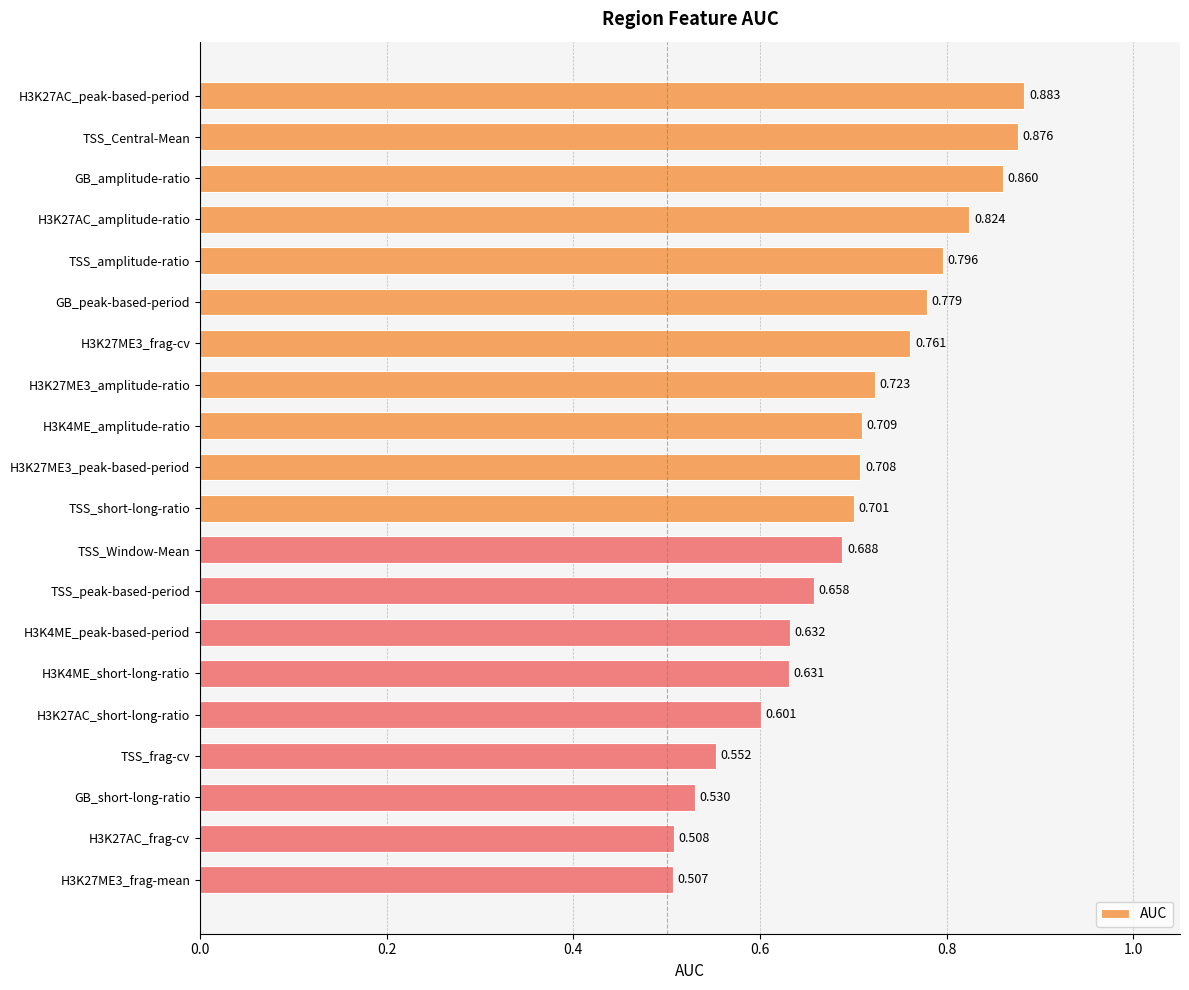

What is the label of the 3rd bar from the bottom?

GB_short-long-ratio